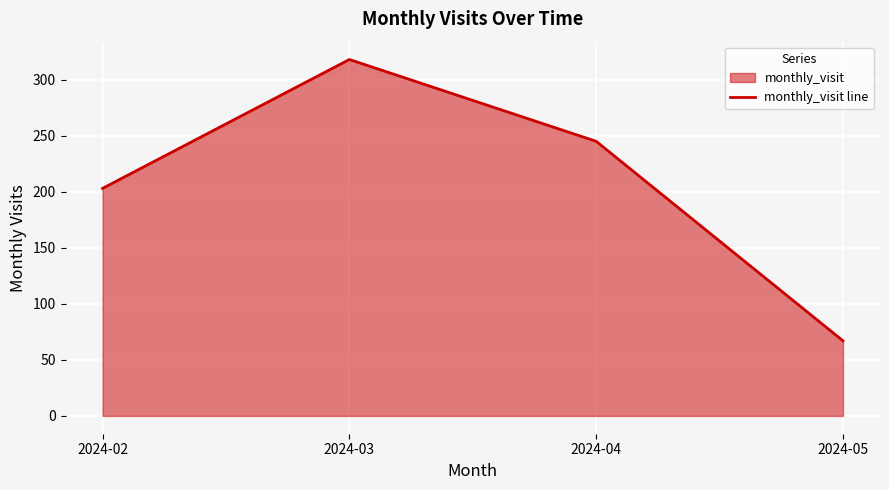

Between 2024-02 and 2024-03, which is larger?

2024-03